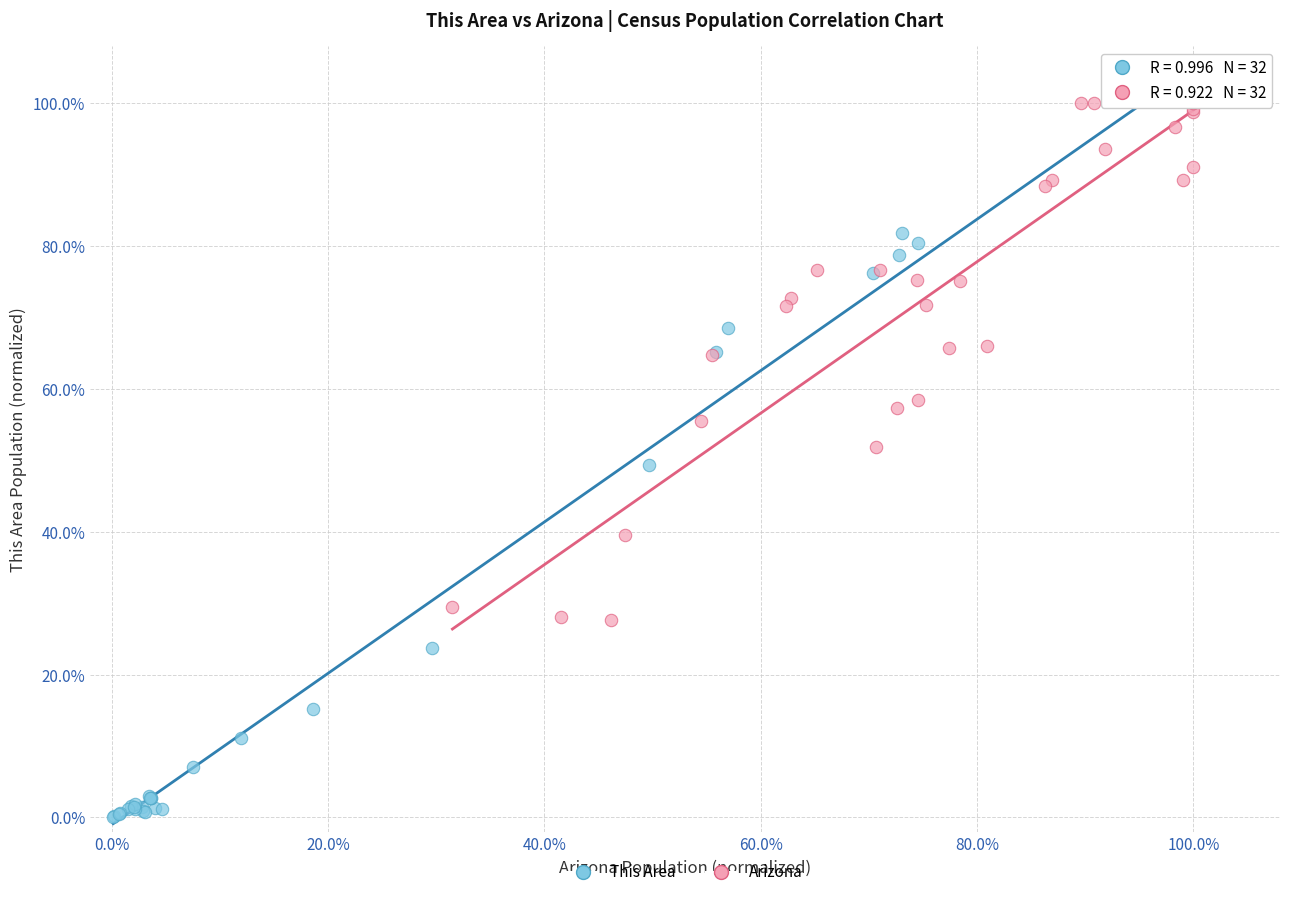

Which series reaches the minimum Y coordinate?

This Area